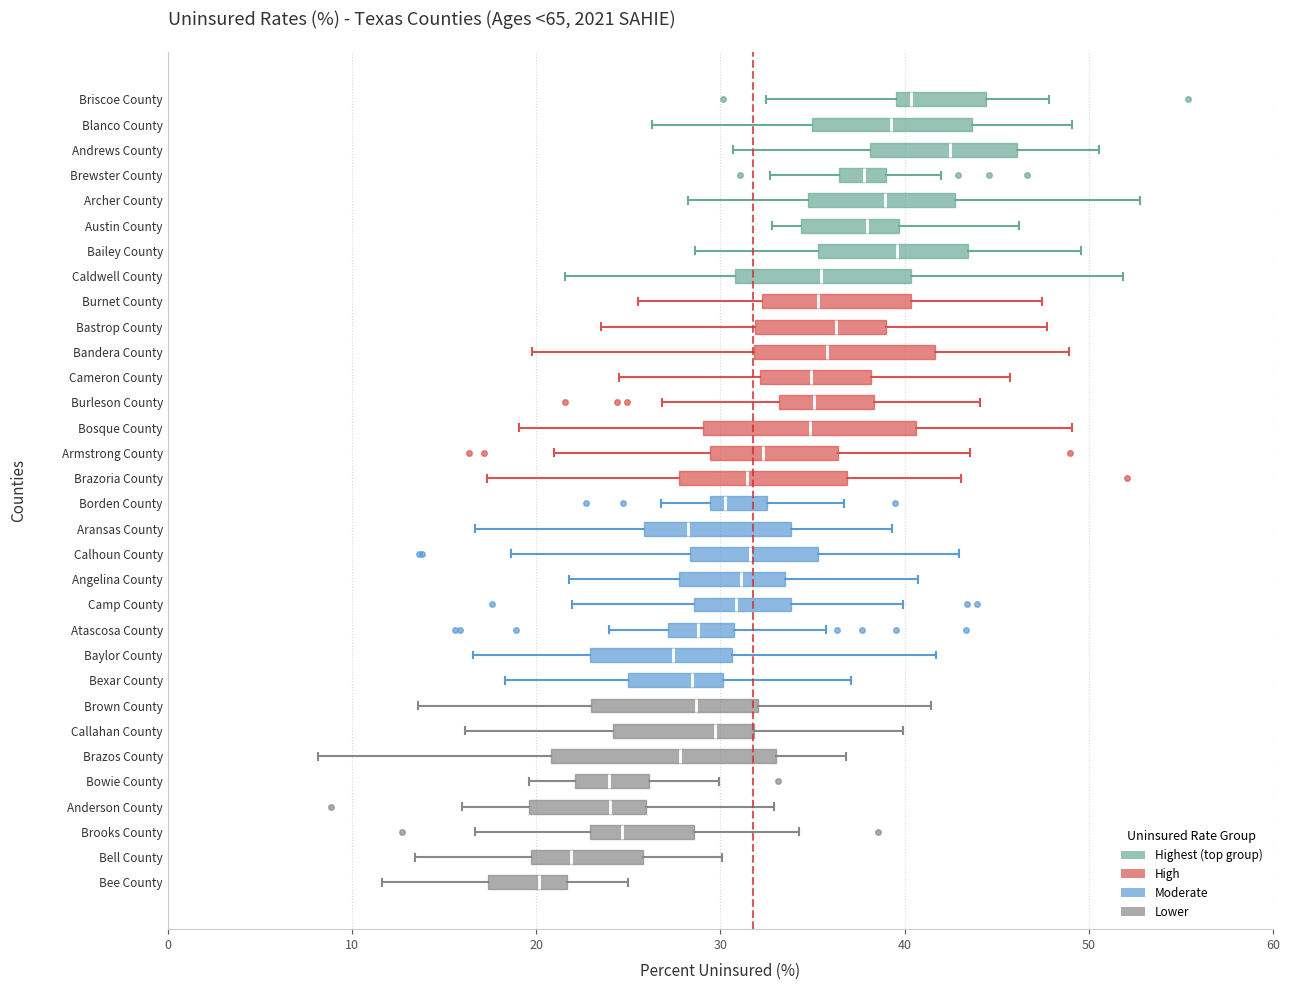

Where does the median line of the box for Archer County sit on the x-axis? The values are not printed on the chart, so give them approximately, as read against the axis.

39